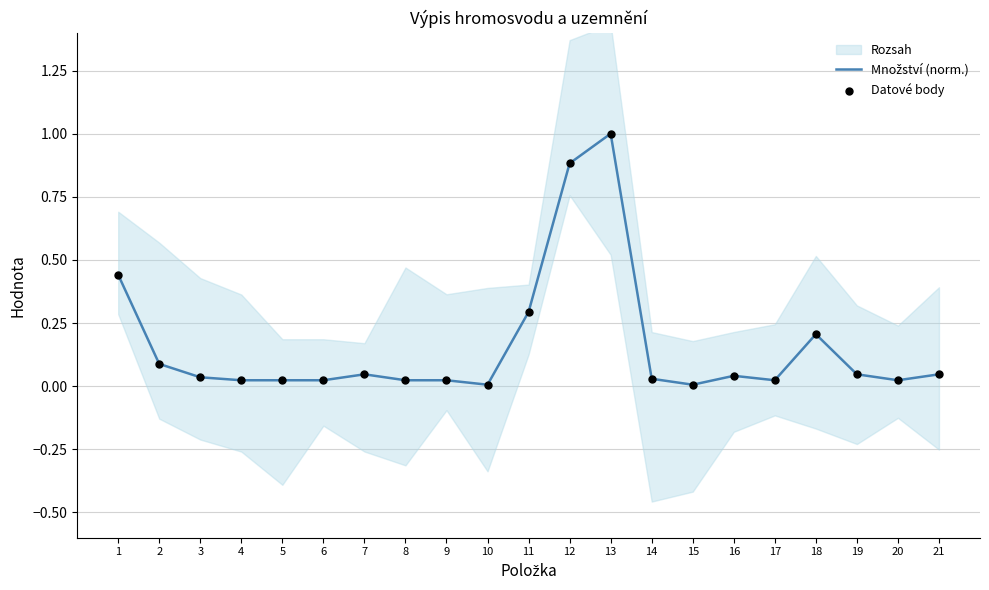

Is the value of Datové body at 18 greater than the value of Množství (norm.) at 14?

Yes